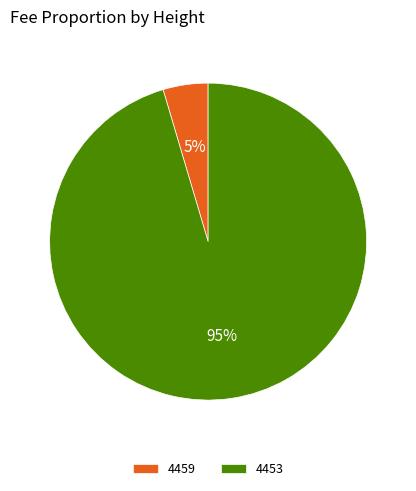

What is the largest slice in the pie chart?

4453